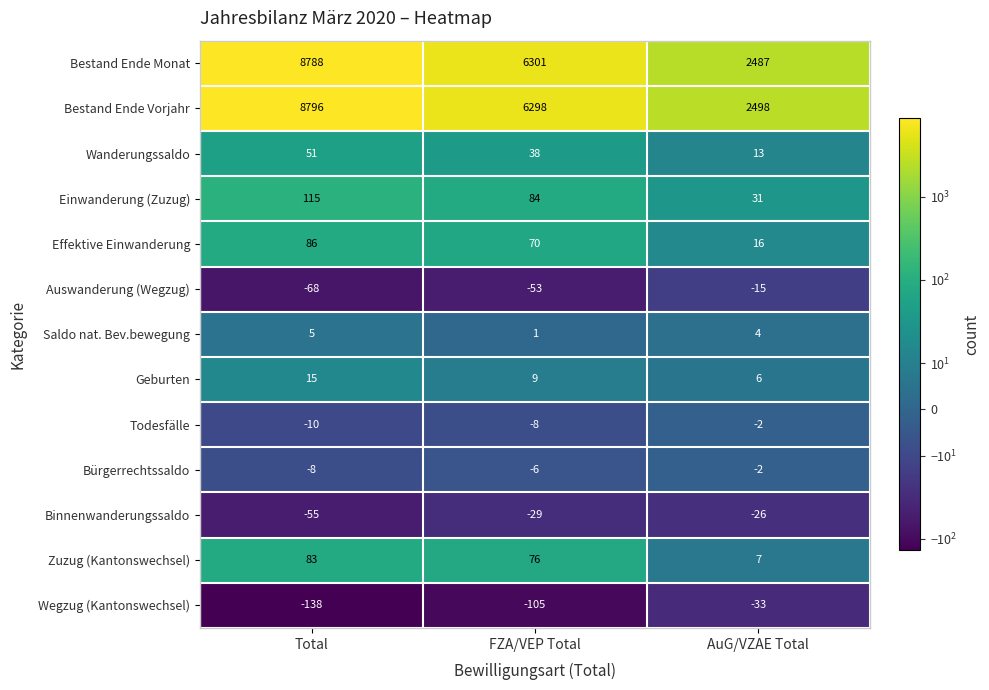

What is the spread (max minus min) of values at Total?

8934